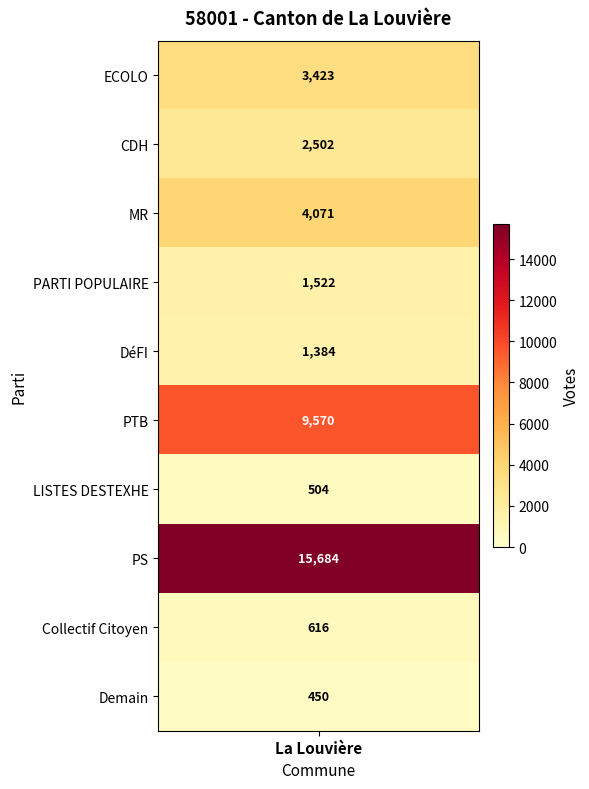

The value at MR is 4071. True or false?

True